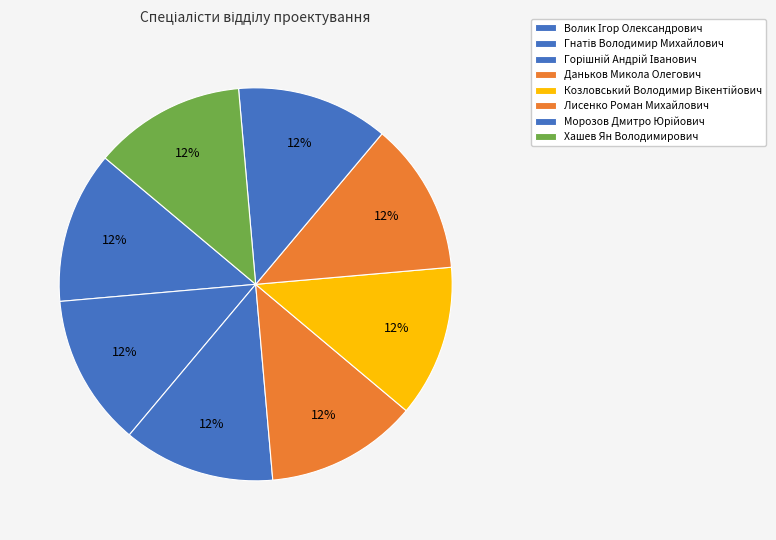

Rank the categories by value from lowest to highest.

Волик Ігор Олександрович, Гнатів Володимир Михайлович, Горішній Андрій Іванович, Даньков Микола Олегович, Козловський Володимир Вікентійович, Лисенко Роман Михайлович, Морозов Дмитро Юрійович, Хашев Ян Володимирович